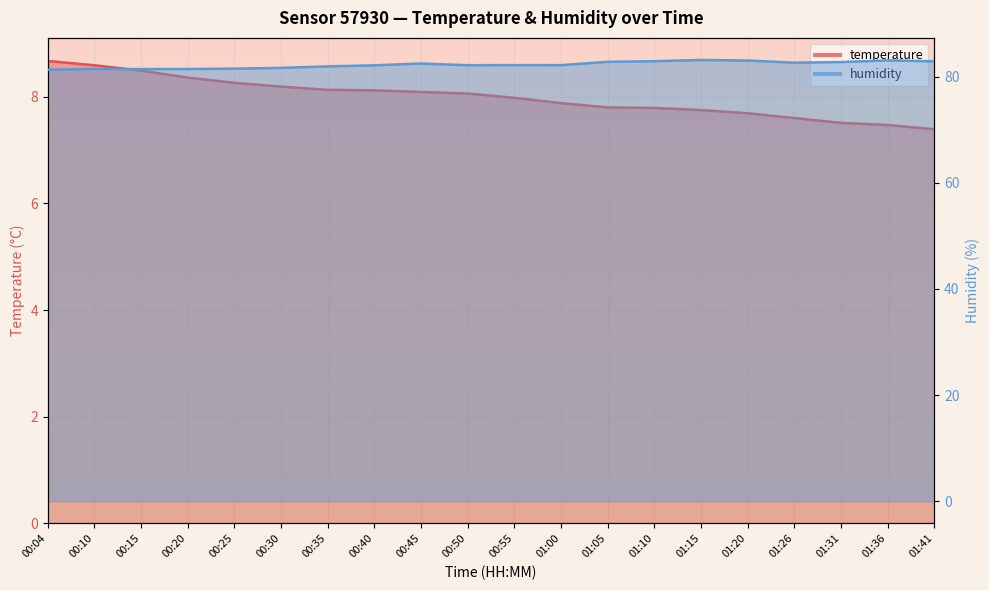

The value of humidity at 00:40 is 56.6. True or false?

False